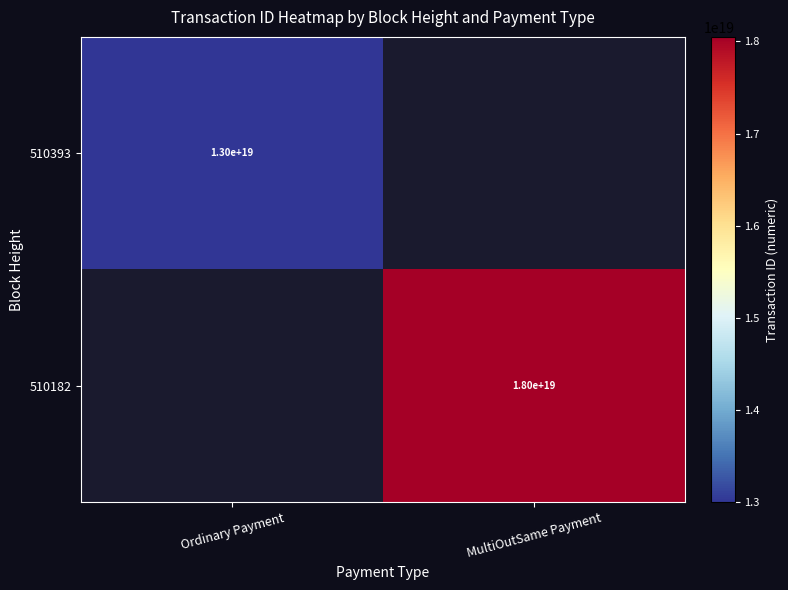

True or false: 510393 has a value of 6553931202933334016 at Ordinary Payment.

False